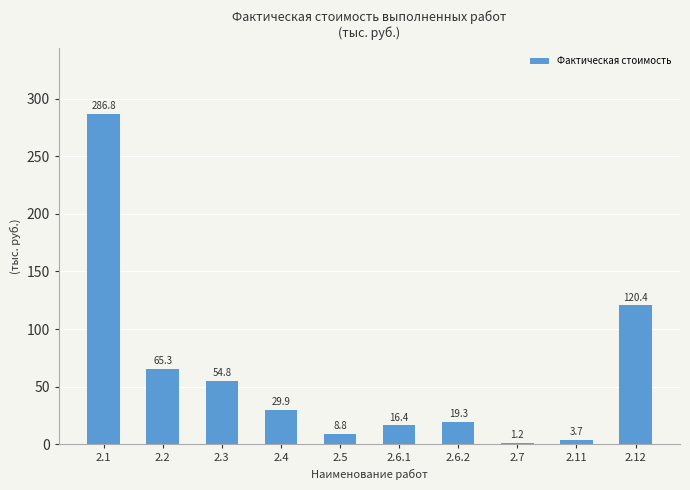

What is the sum of the values at 2.7 and 2.6.2?

20.6